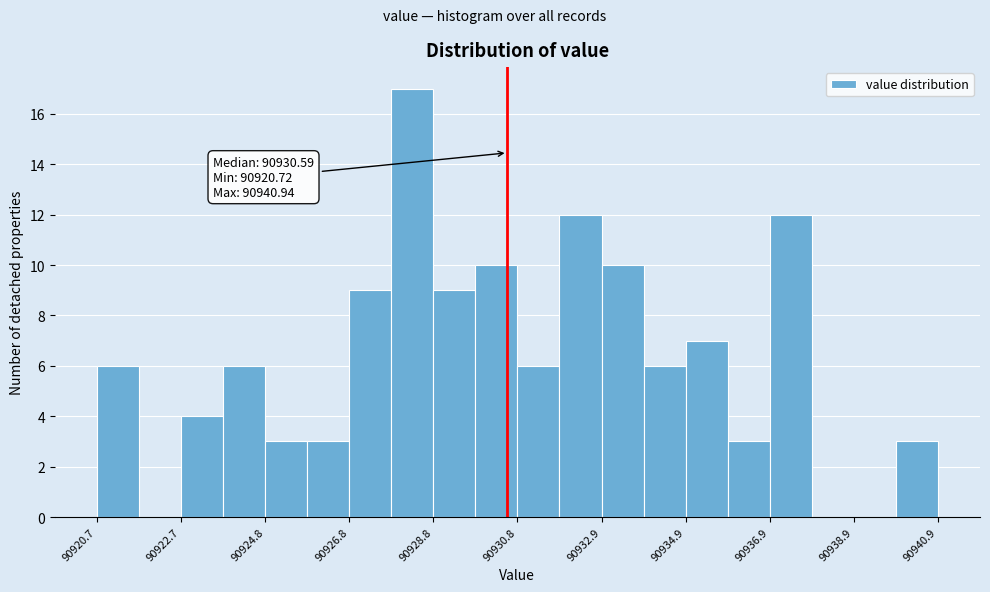

Around what value on the x-axis is the tallest bar? Give the approximate position of its centre, as read against the axis.

90928.5